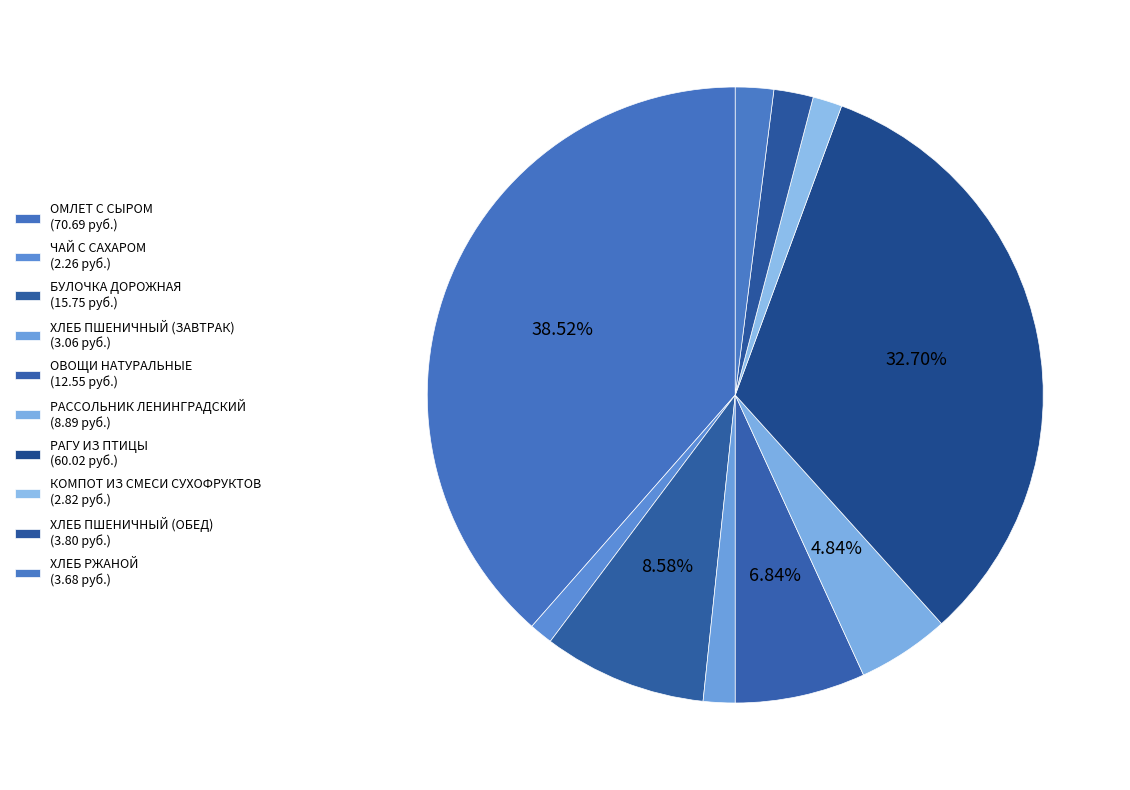

How many segments does this pie chart have?

10